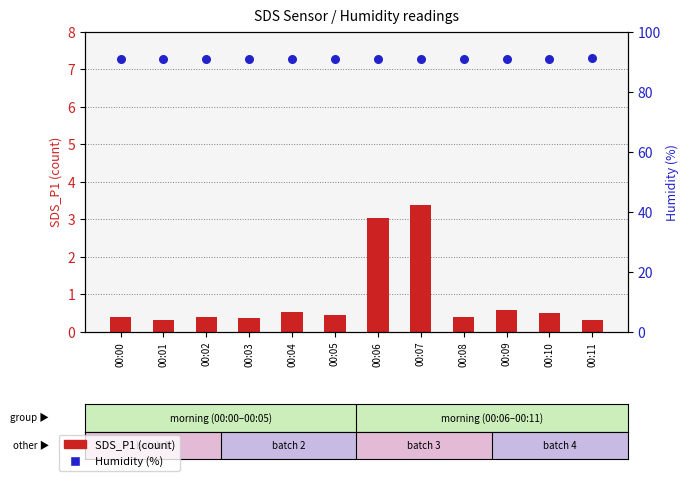

Which series has the widest spread of Y values?

SDS_P1